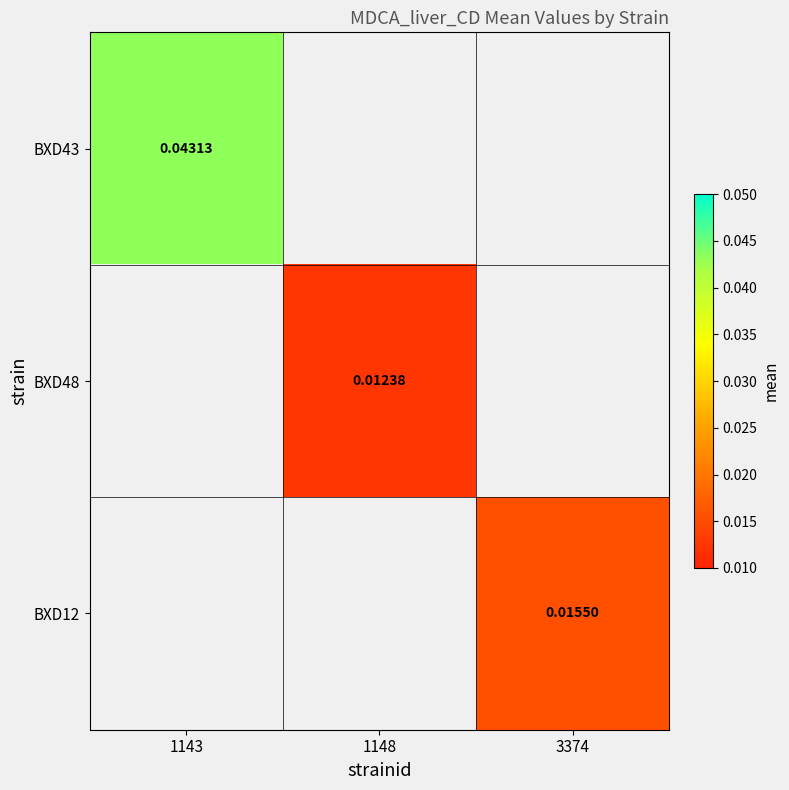

Which has a higher value, 1148 or 3374?

3374